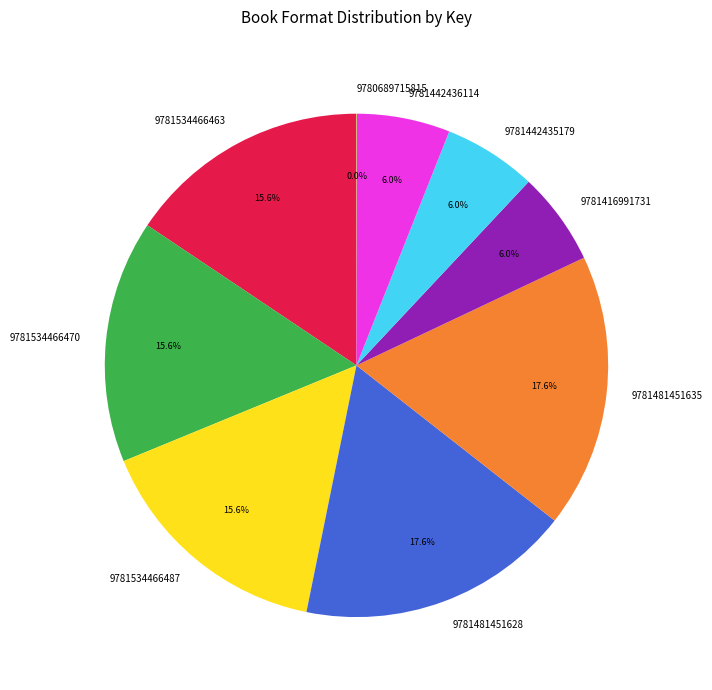

Which has a higher value, 9781442435179 or 9781534466470?

9781534466470